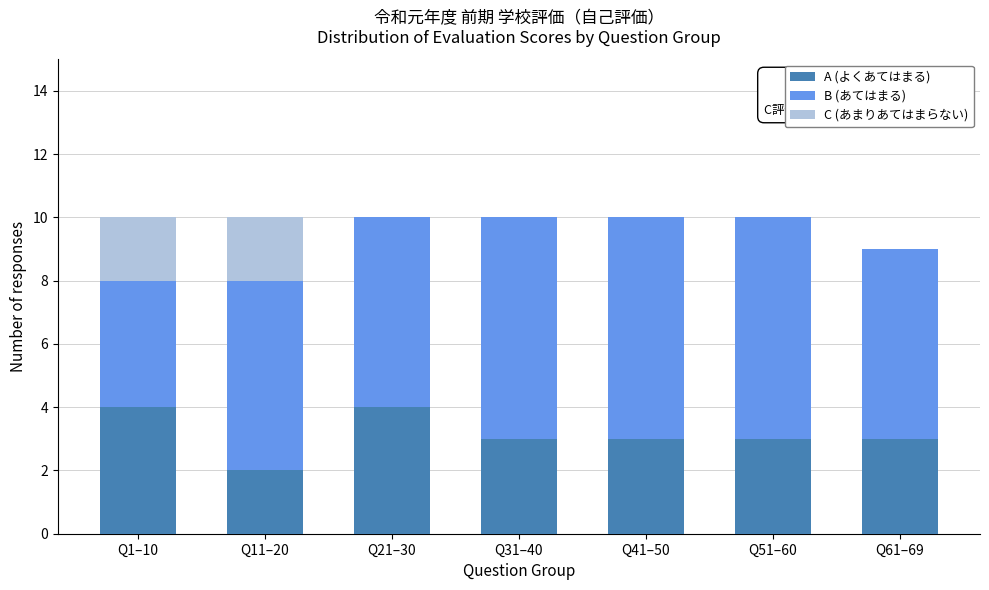

Reading left to right, what are the values for A (よくあてはまる)?

Q1–10=4	Q11–20=2	Q21–30=4	Q31–40=3	Q41–50=3	Q51–60=3	Q61–69=3